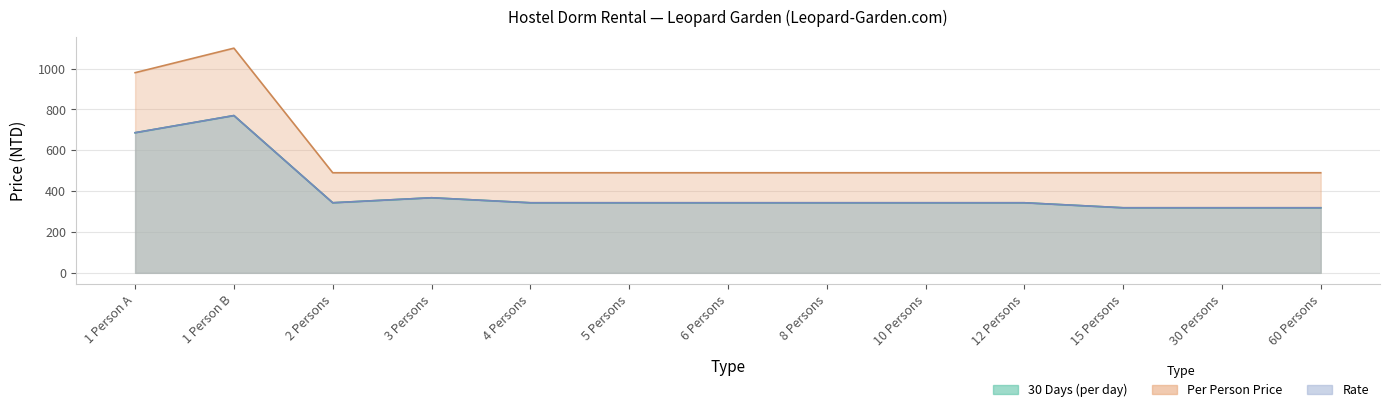

True or false: Rate and Per Person cross at least once.

False